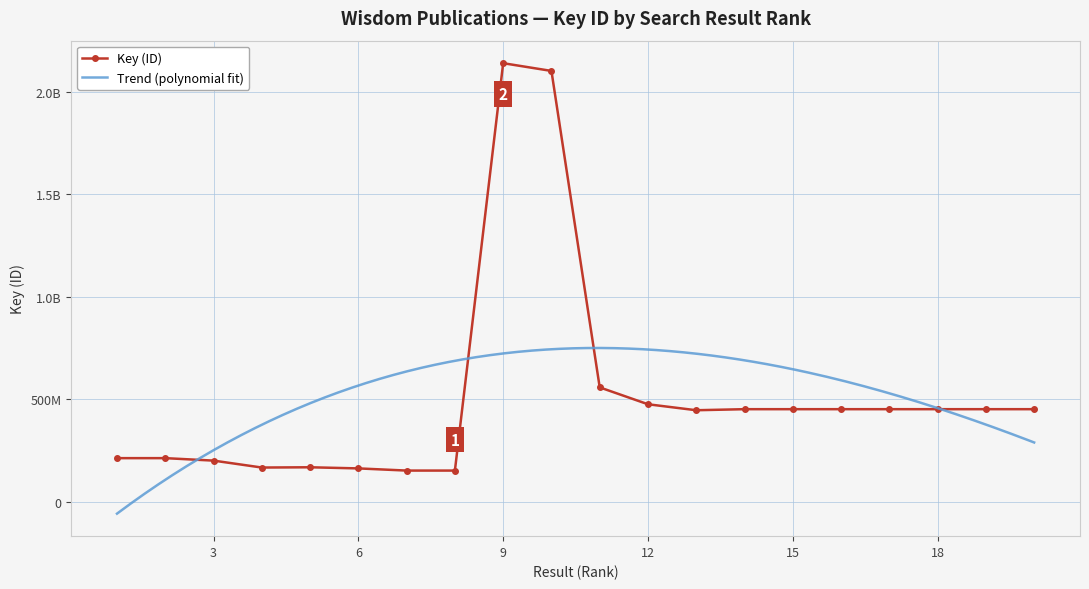

What is the minimum value shown in the chart?

151769266